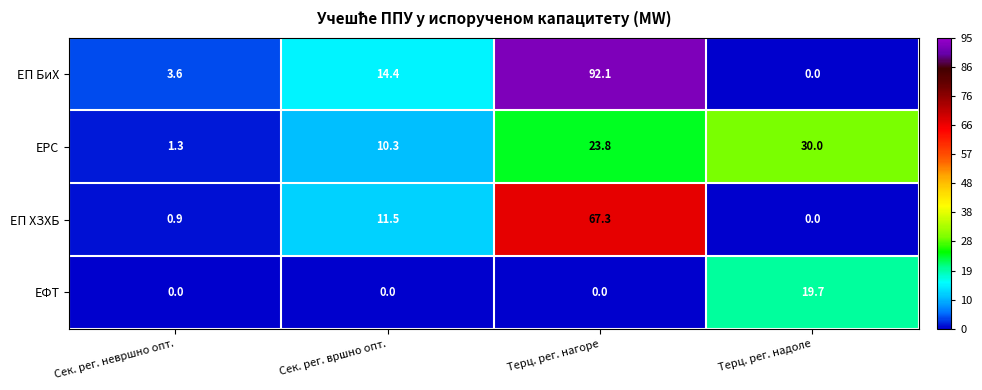

At which category is the sum across all series the highest?

Терц. рег. нагоре